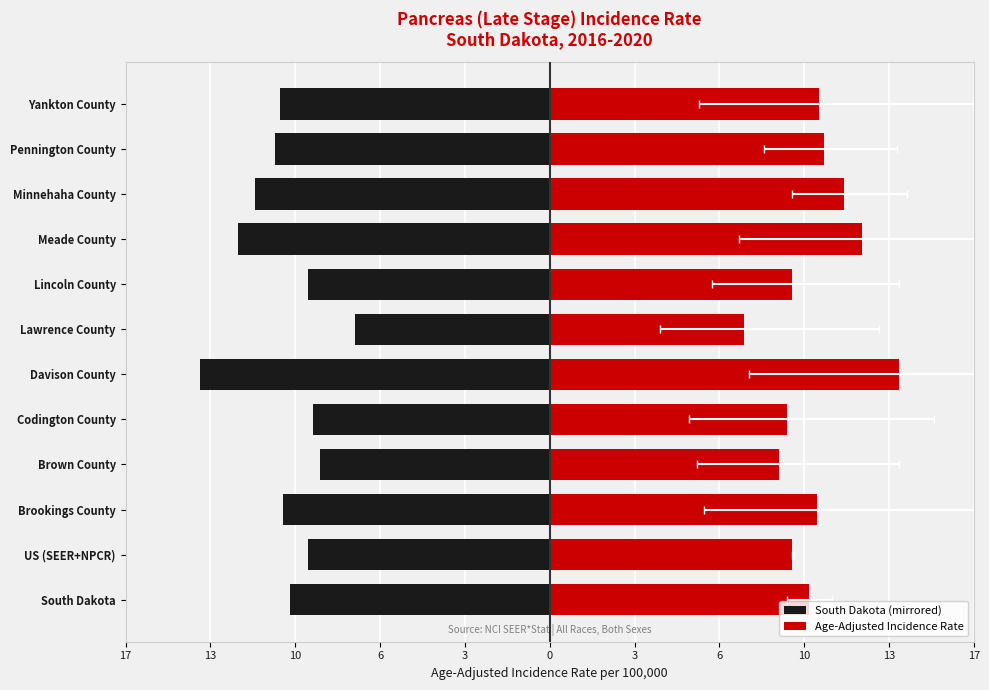

Read the South Dakota (mirrored) value at Brookings County.

-10.7